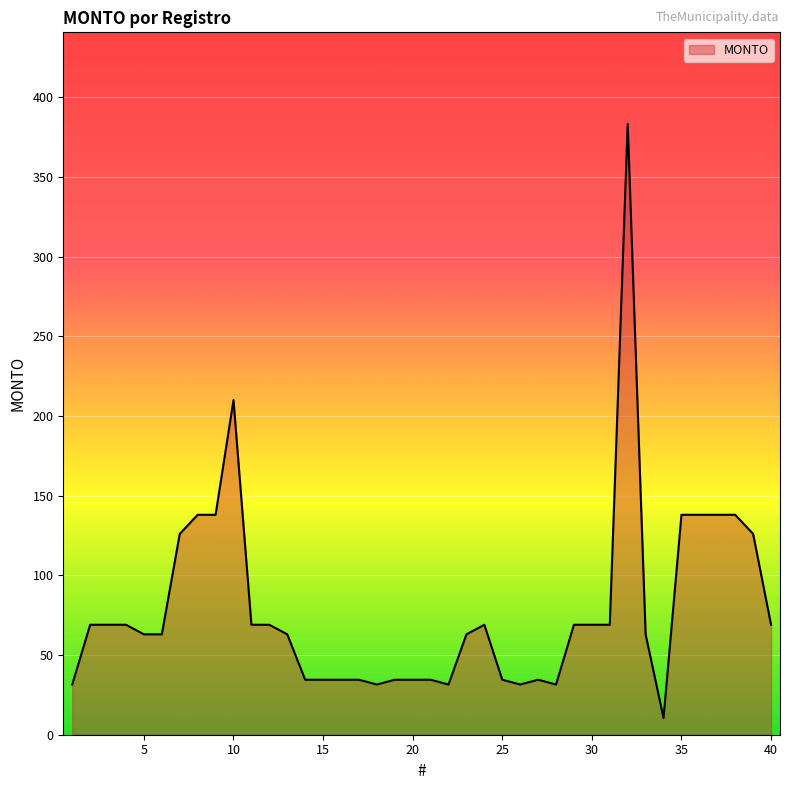

List the labels in order of value, smallest first.

34, 1, 18, 22, 26, 28, 14, 15, 16, 17, 19, 20, 21, 25, 27, 5, 6, 13, 23, 33, 2, 3, 4, 11, 12, 24, 29, 30, 31, 40, 7, 39, 8, 9, 35, 36, 37, 38, 10, 32